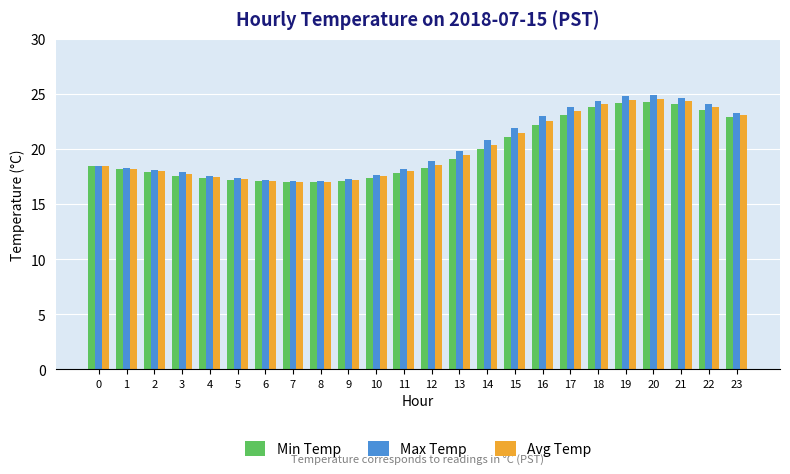

Which series changed the most between 4 and 16?

Max Temp